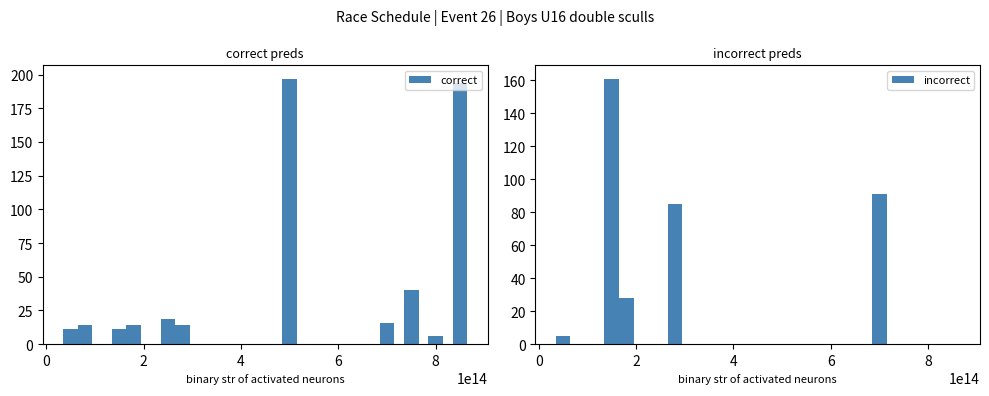

What is the difference between the maximum and minimum values in the correct series?

191